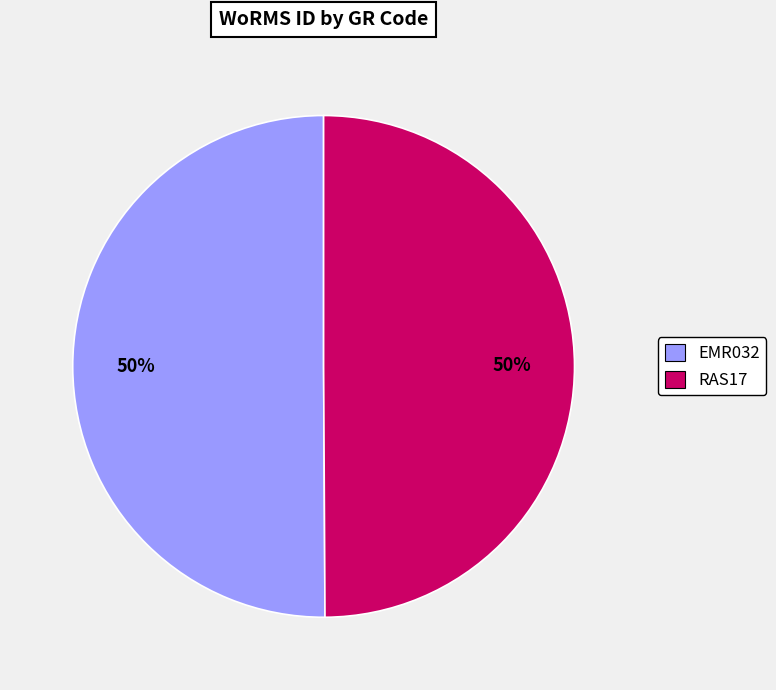

To the nearest percent, what percentage of the pie is RAS17?

50%